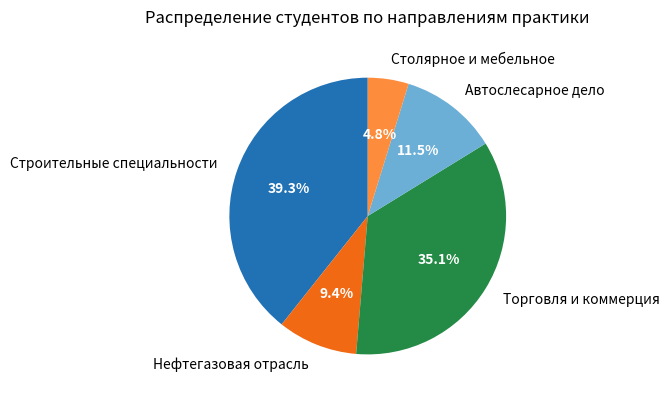

Between Нефтегазовая отрасль and Строительные специальности, which is larger?

Строительные специальности